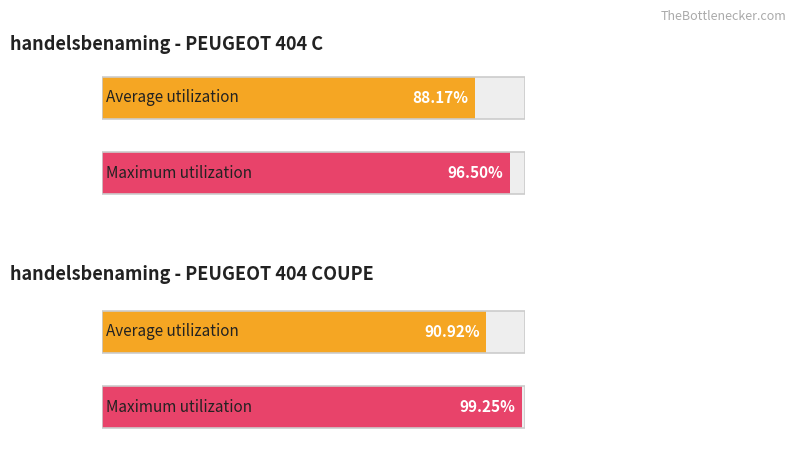

How many distinct data groups are displayed?

2